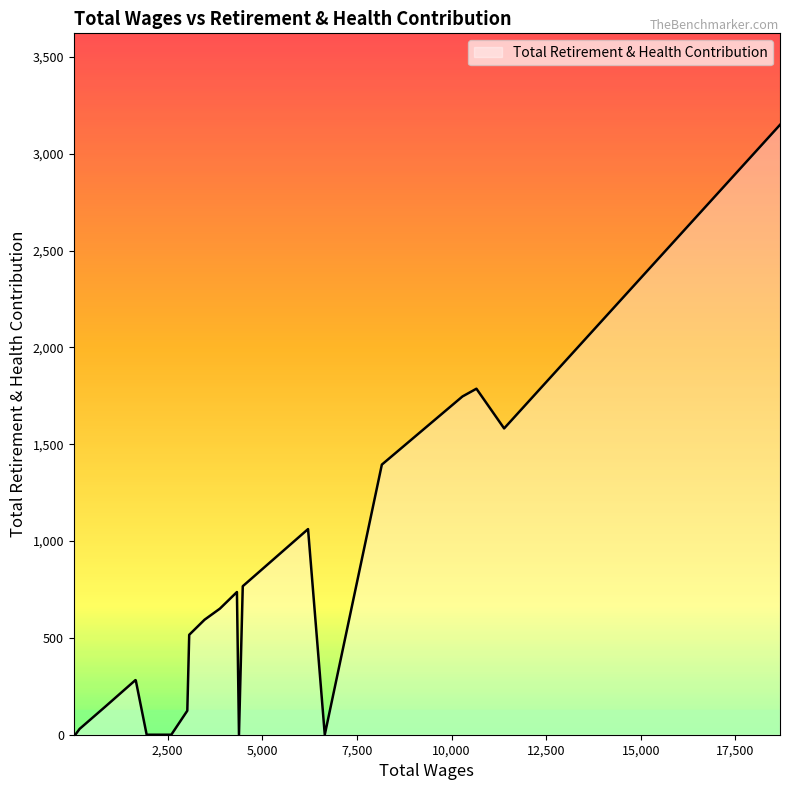

Count the number of categories in the chart.

24